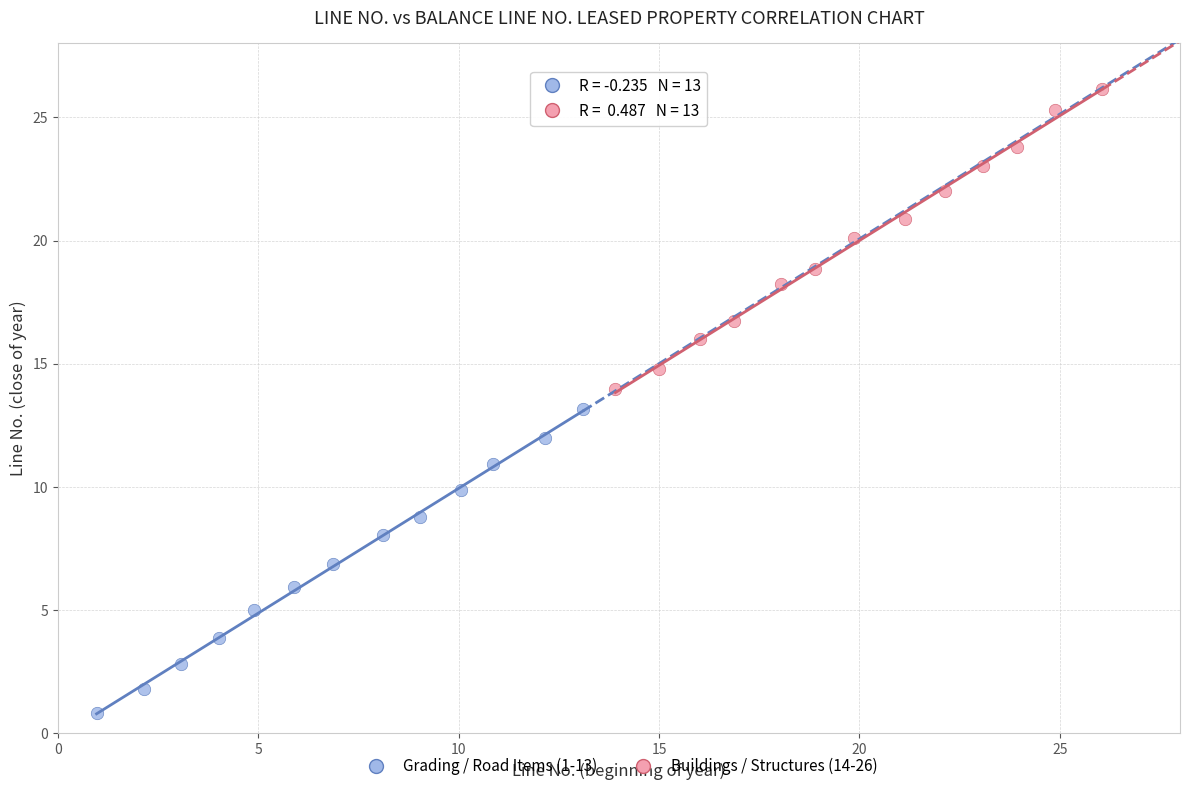

Which series has the widest spread of Y values?

Grading / Road Items (1-13)